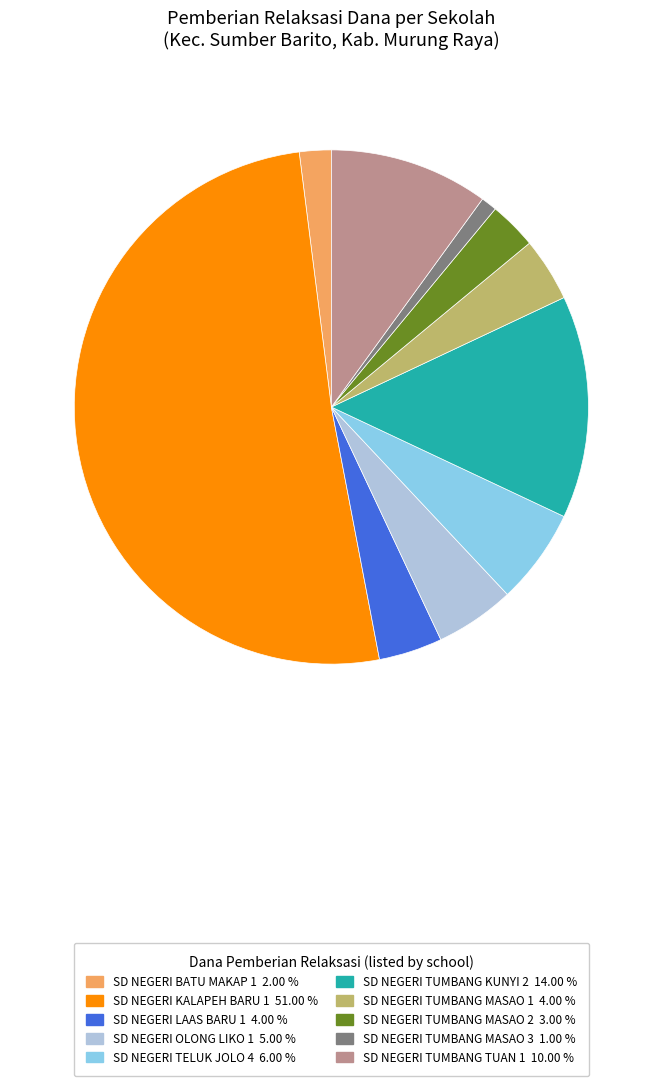

Count the number of slices in the pie.

10